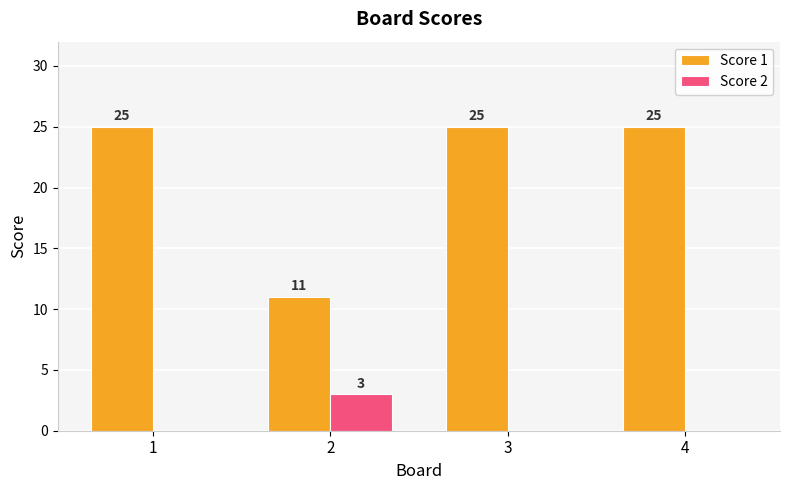

Count the number of categories in the chart.

4